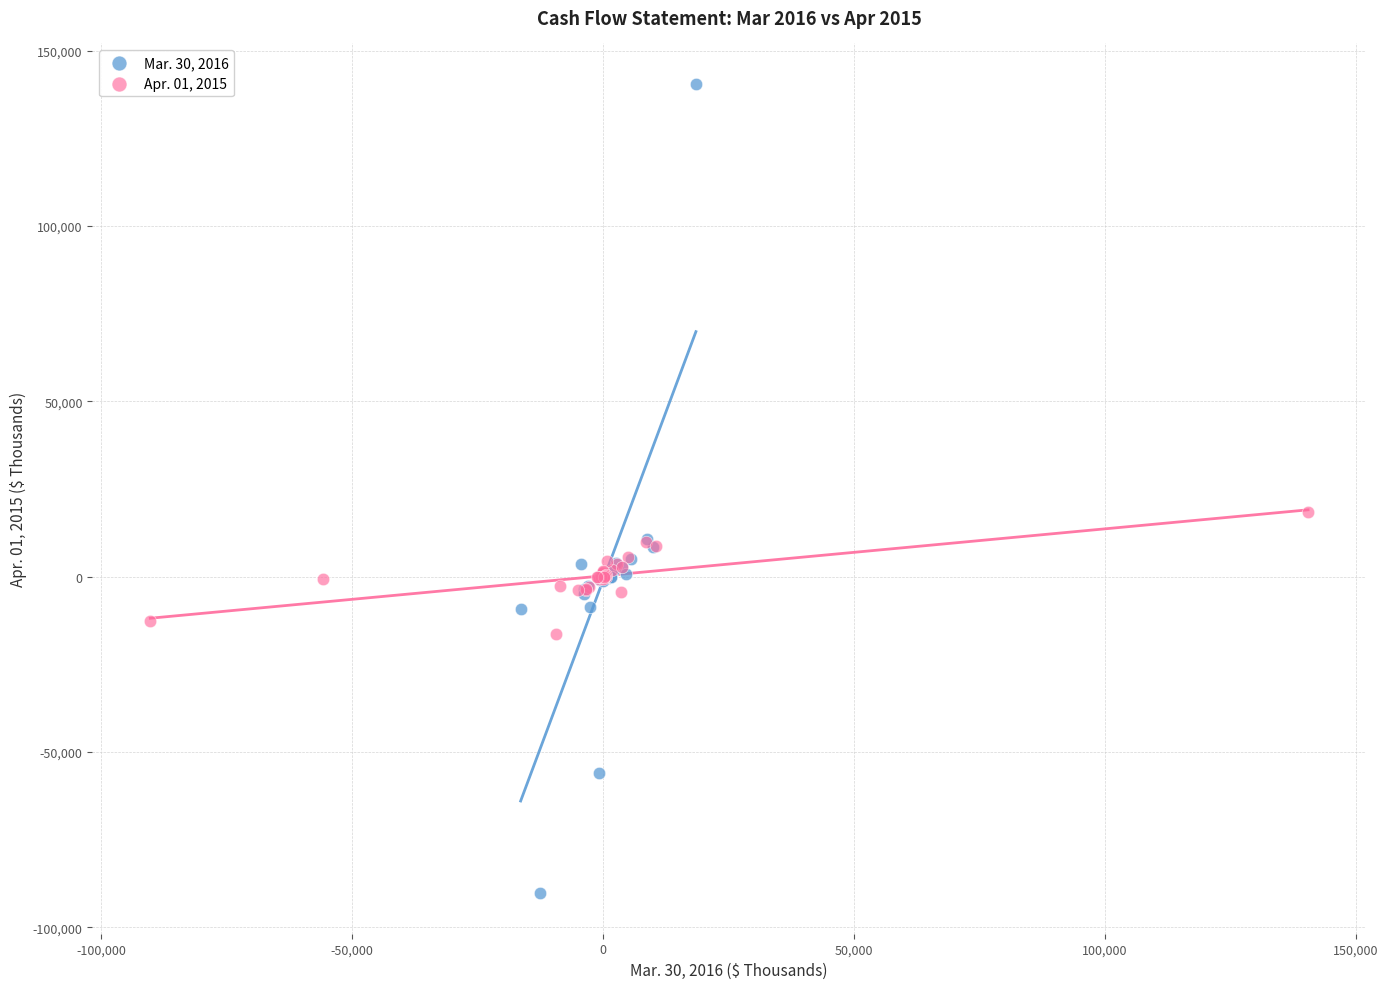

Which series reaches the minimum Y coordinate?

Mar. 30, 2016